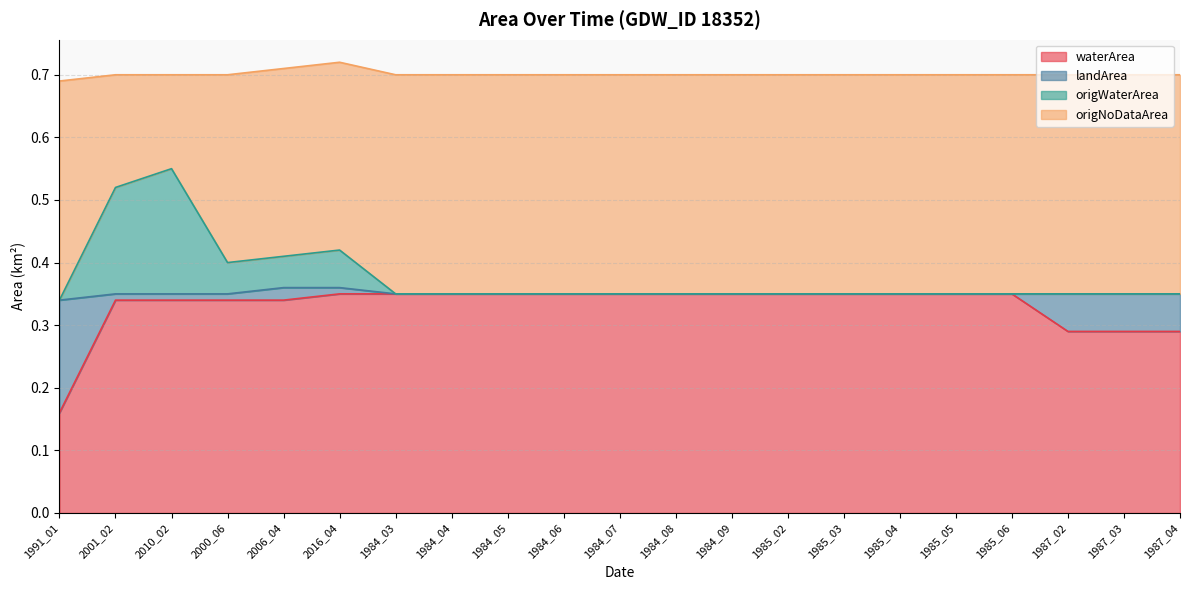

How many categories are shown in the chart?

21